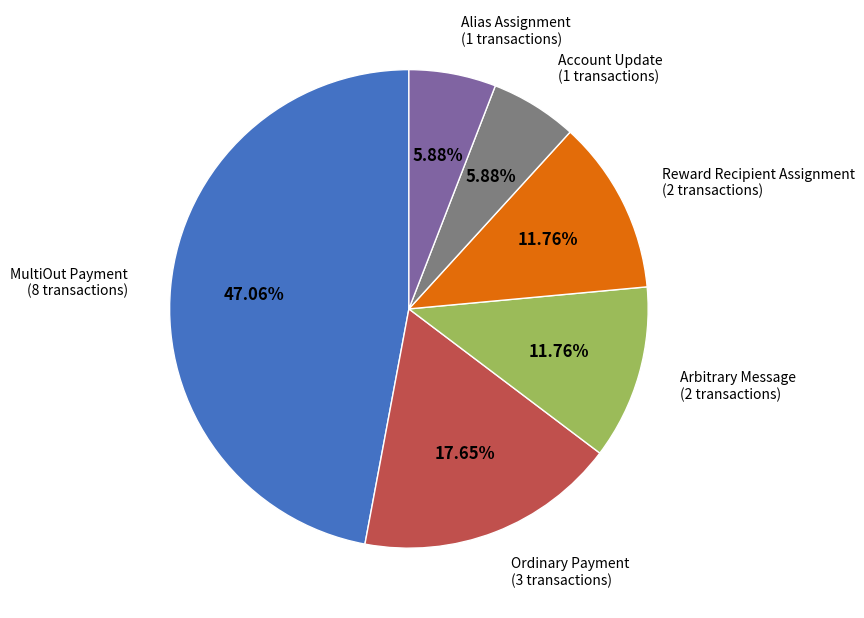

Is there a majority slice in this chart?

No